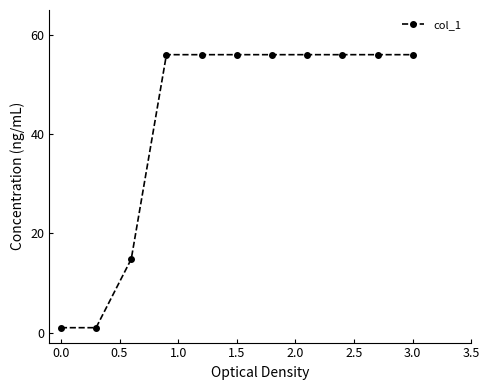

How many lines are shown in the chart?

1